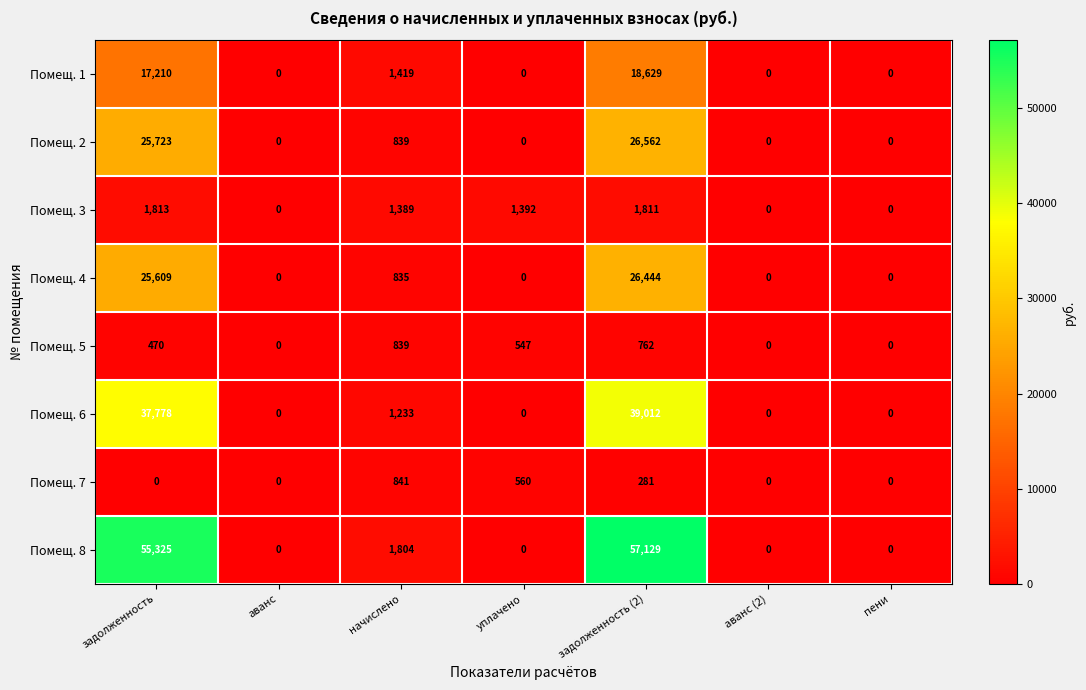

The Помещ. 7 series shows 841 at начислено. True or false?

True